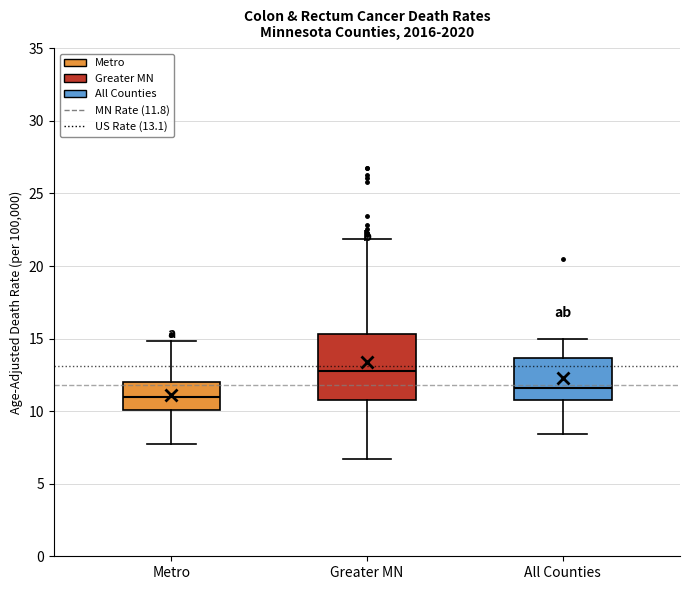

Reading left to right, read every box against the y-axis: the position of its median line, the range the box covers, and the ends of its whiskers. The values are not printed on the chart, so give them approximately, as read against the axis.

Metro: median 11.0, box 10.0 to 12.0, whiskers 7.5 to 15.0
Greater MN: median 13.0, box 11.0 to 15.5, whiskers 6.5 to 22.0
All Counties: median 11.5, box 11.0 to 13.5, whiskers 8.5 to 15.0